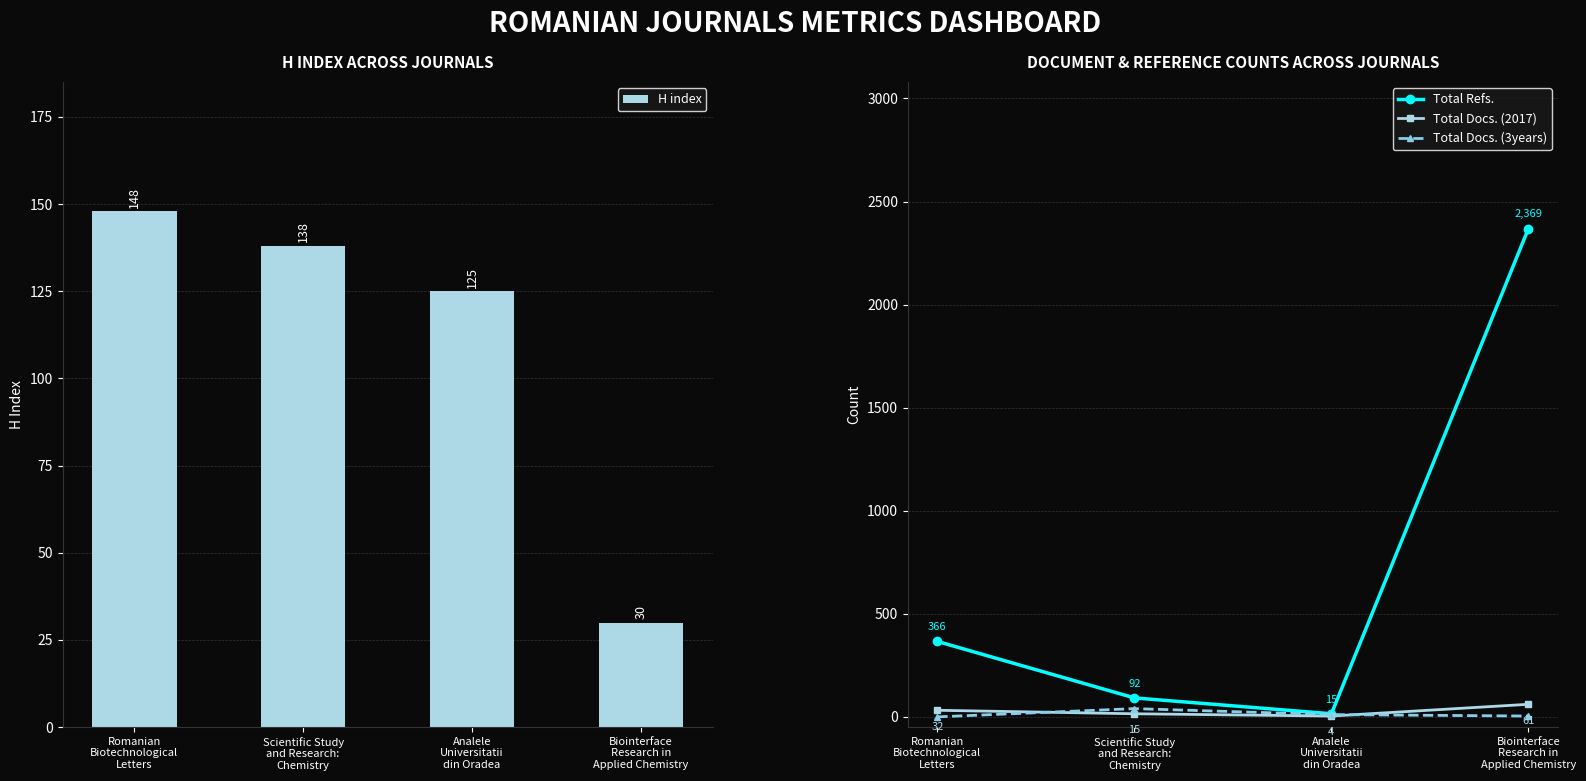

At which label does H index reach its peak?

Romanian
Biotechnological
Letters